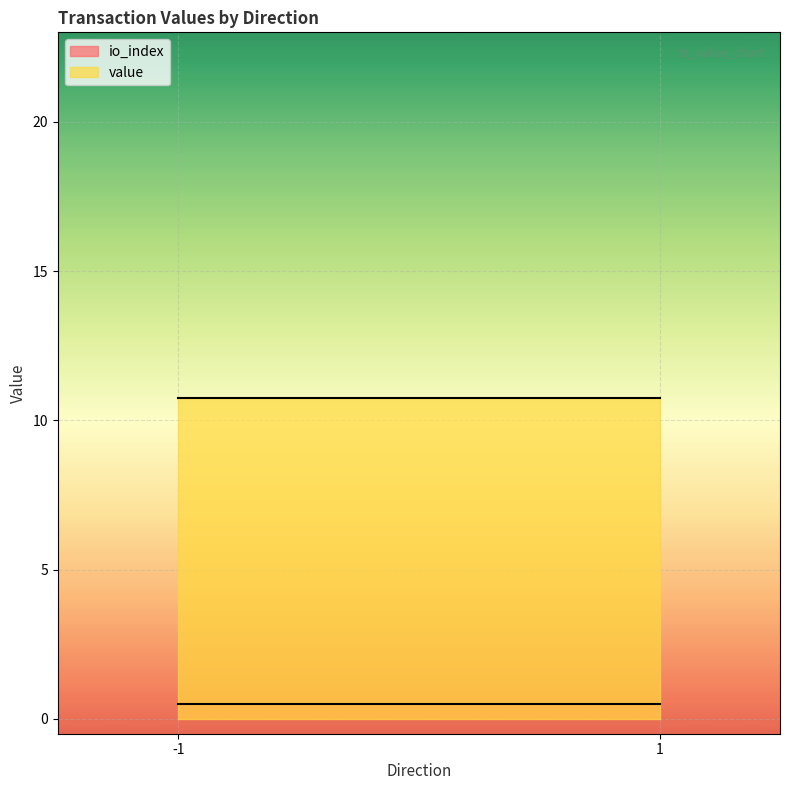

Reading left to right, transcribe all the data shown in this chart.

io_index: -1=0.5	1=0.5
value: -1=10.7	1=10.7